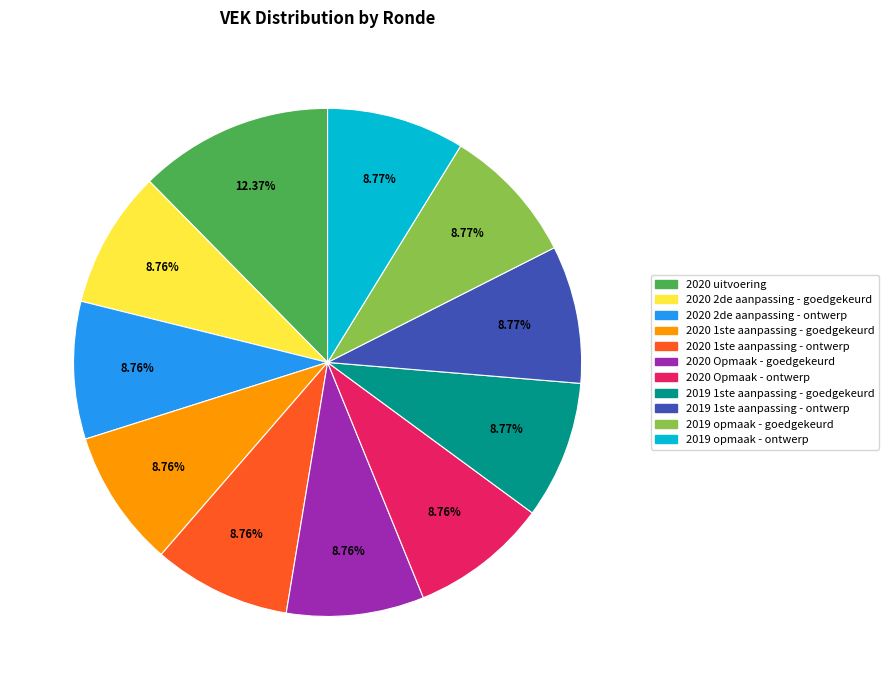

To the nearest percent, what is the average slice percentage?

9%